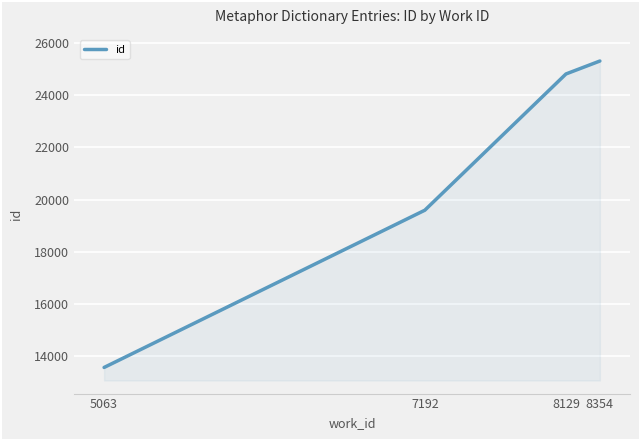

What is the sum of all values?

83294